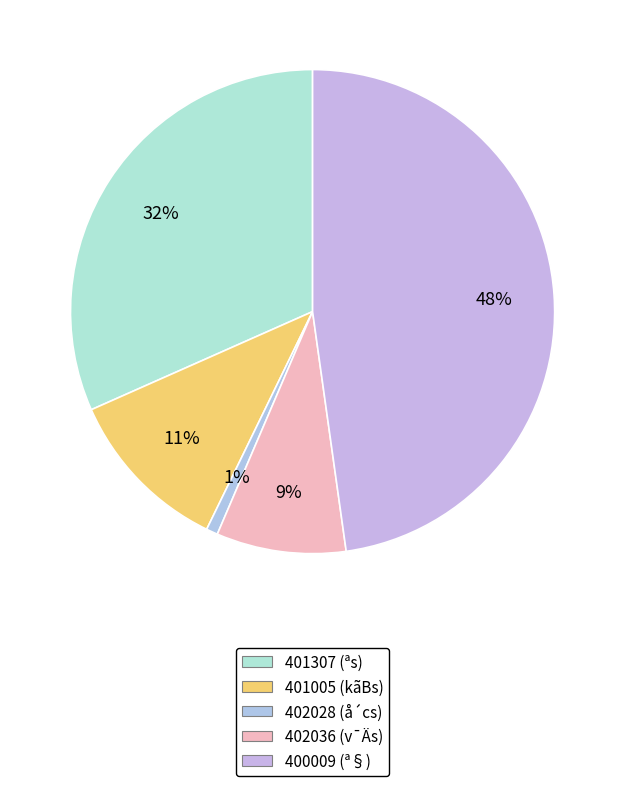

To the nearest percent, what percentage of the pie is 401005?

11%